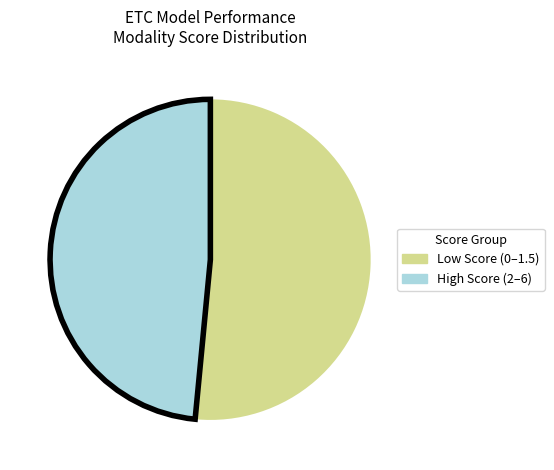

How many slices are in this pie chart?

2